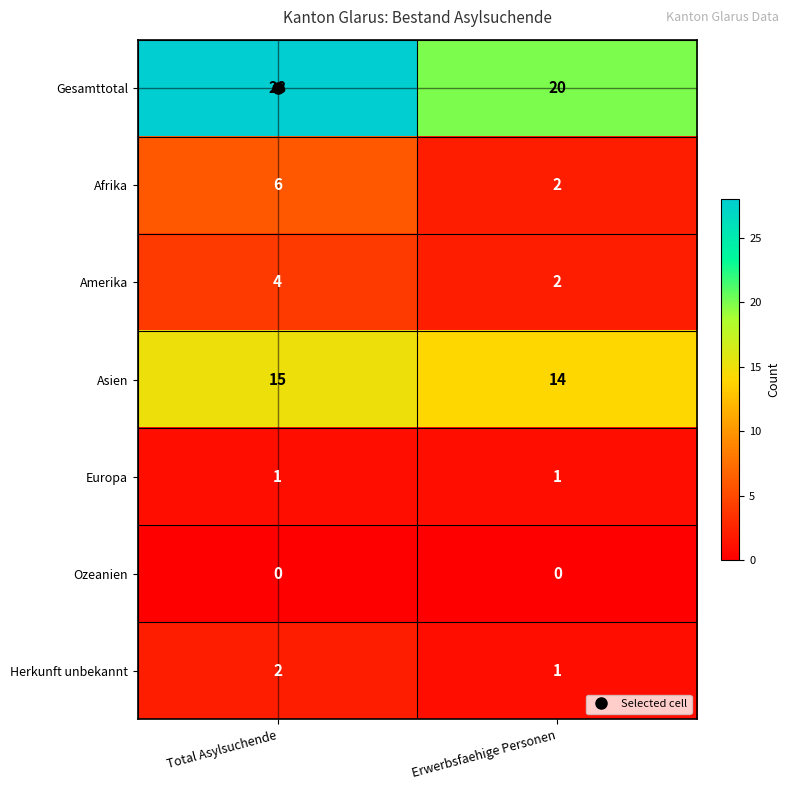

At how many categories does at least one series exceed 10?

2